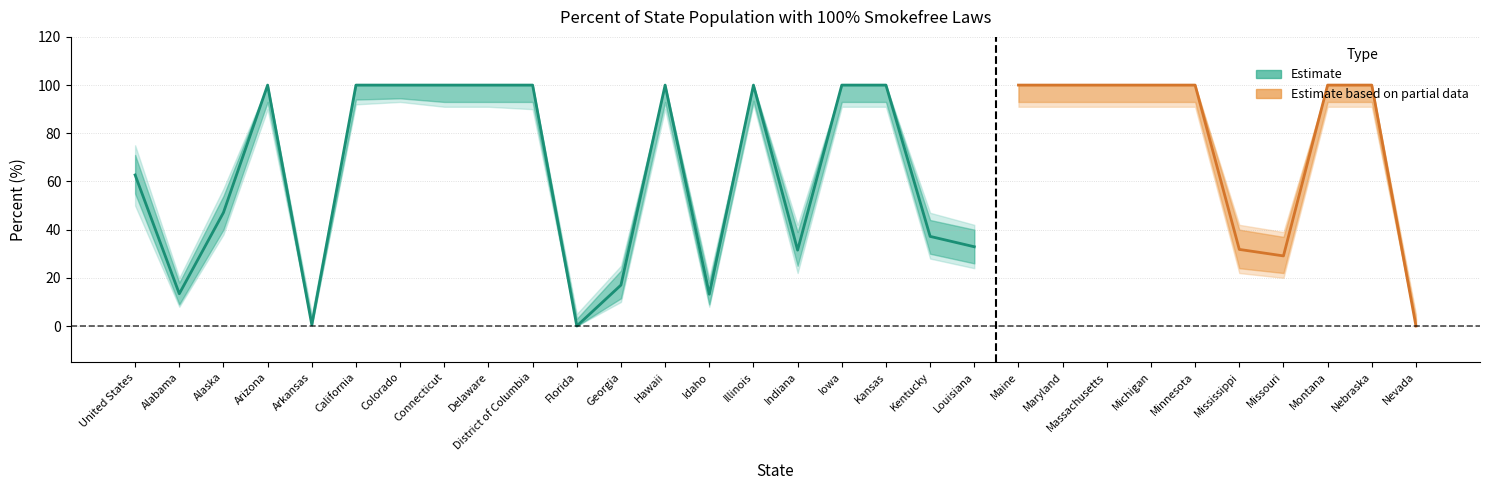

What is the approximate value of lower2 at Alabama?

9.0